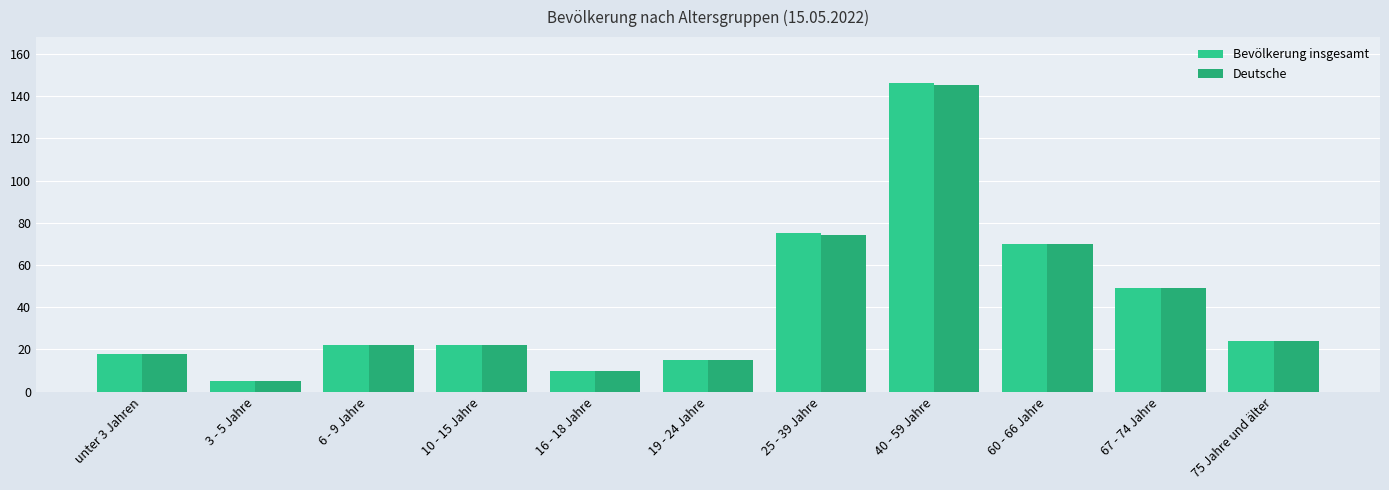

Reading left to right, transcribe all the data shown in this chart.

Bevölkerung insgesamt: unter 3 Jahren=18	3 - 5 Jahre=5	6 - 9 Jahre=22	10 - 15 Jahre=22	16 - 18 Jahre=10	19 - 24 Jahre=15	25 - 39 Jahre=75	40 - 59 Jahre=146	60 - 66 Jahre=70	67 - 74 Jahre=49	75 Jahre und älter=24
Deutsche: unter 3 Jahren=18	3 - 5 Jahre=5	6 - 9 Jahre=22	10 - 15 Jahre=22	16 - 18 Jahre=10	19 - 24 Jahre=15	25 - 39 Jahre=74	40 - 59 Jahre=145	60 - 66 Jahre=70	67 - 74 Jahre=49	75 Jahre und älter=24